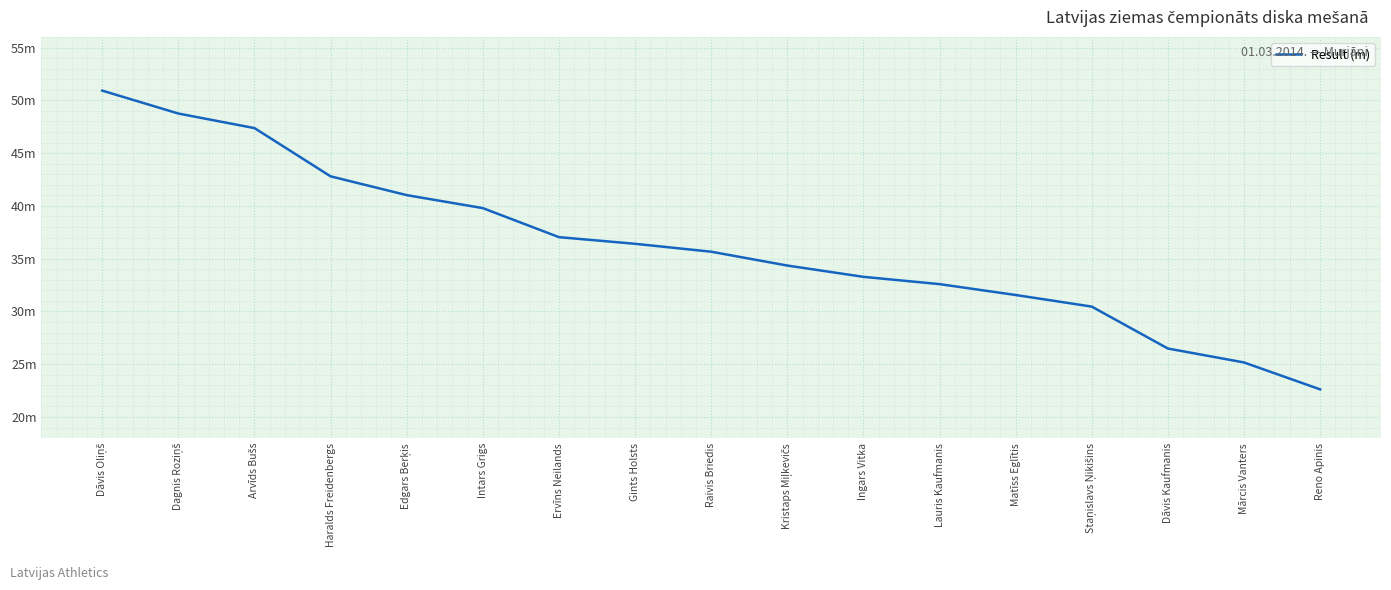

What is the difference between the maximum and minimum values?

28.3